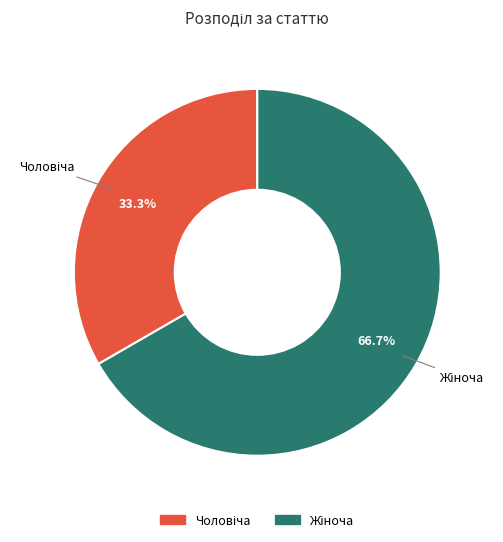

How many segments does this pie chart have?

2